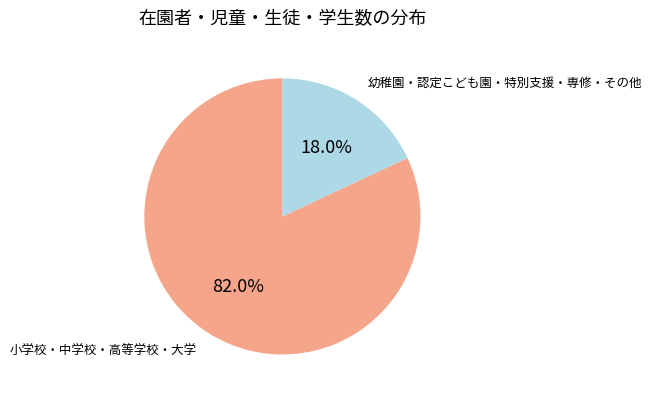

Does 幼稚園・認定こども園・特別支援・専修・その他 represent more than half of the total?

No